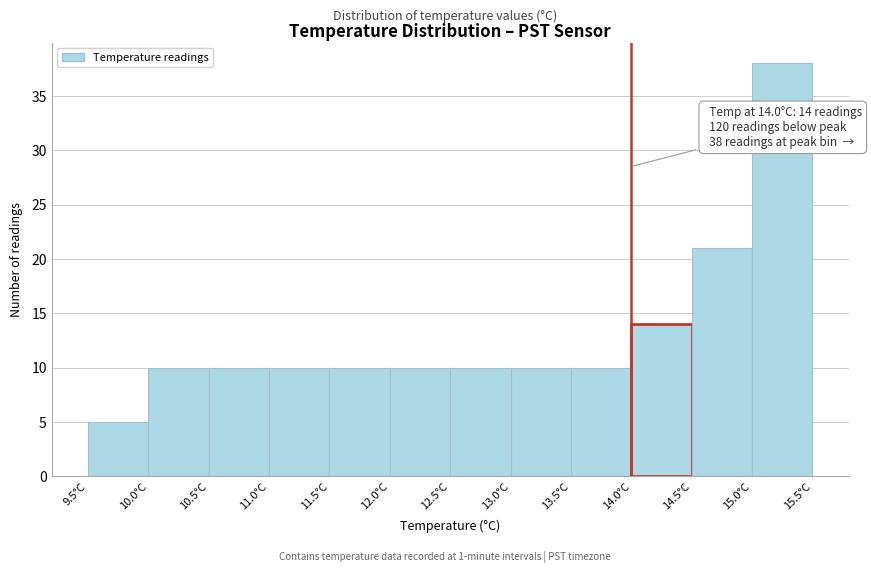

Which range on the x-axis has the tallest bar?

15.0 to 15.5